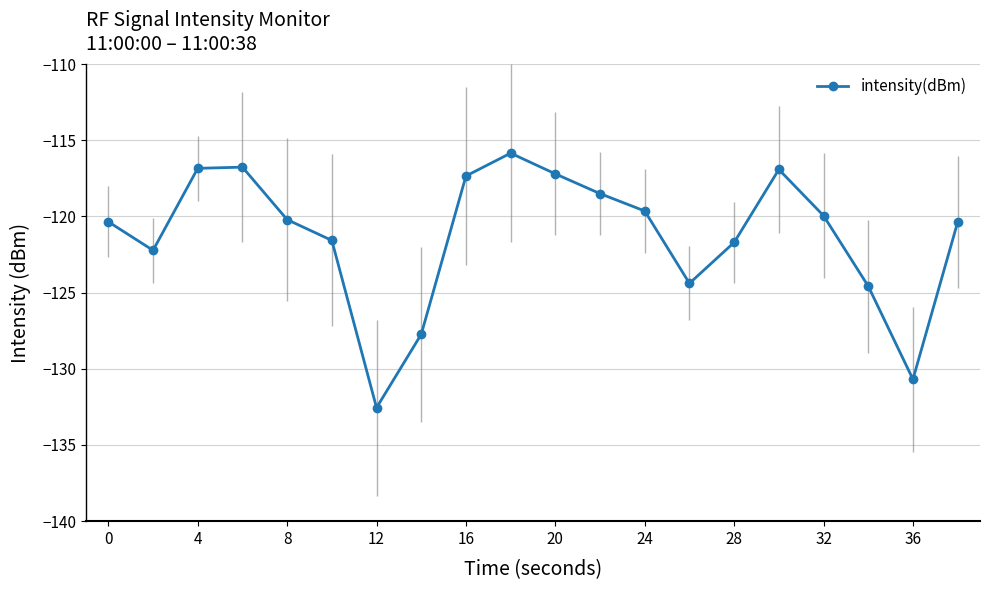

Does the chart have visible grid lines?

Yes